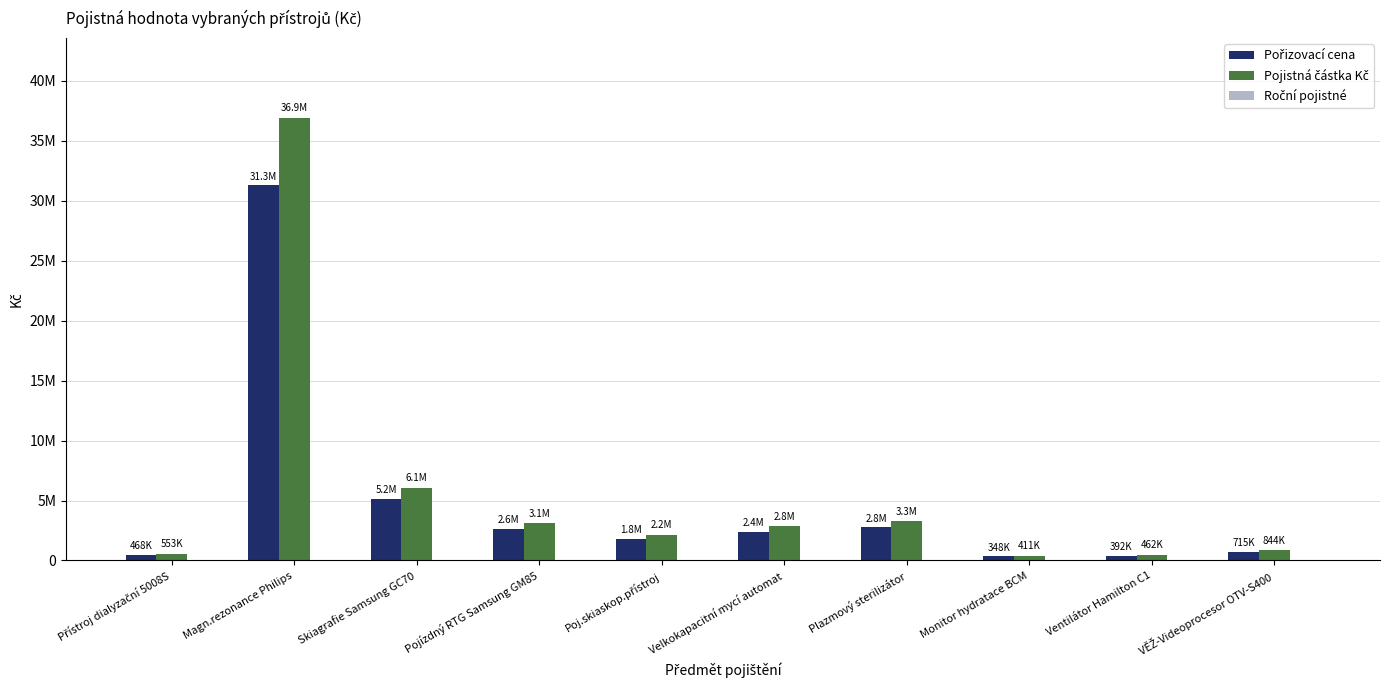

Between VĚŽ-Videoprocesor OTV-S400 and Magn.rezonance Philips, which is larger?

Magn.rezonance Philips